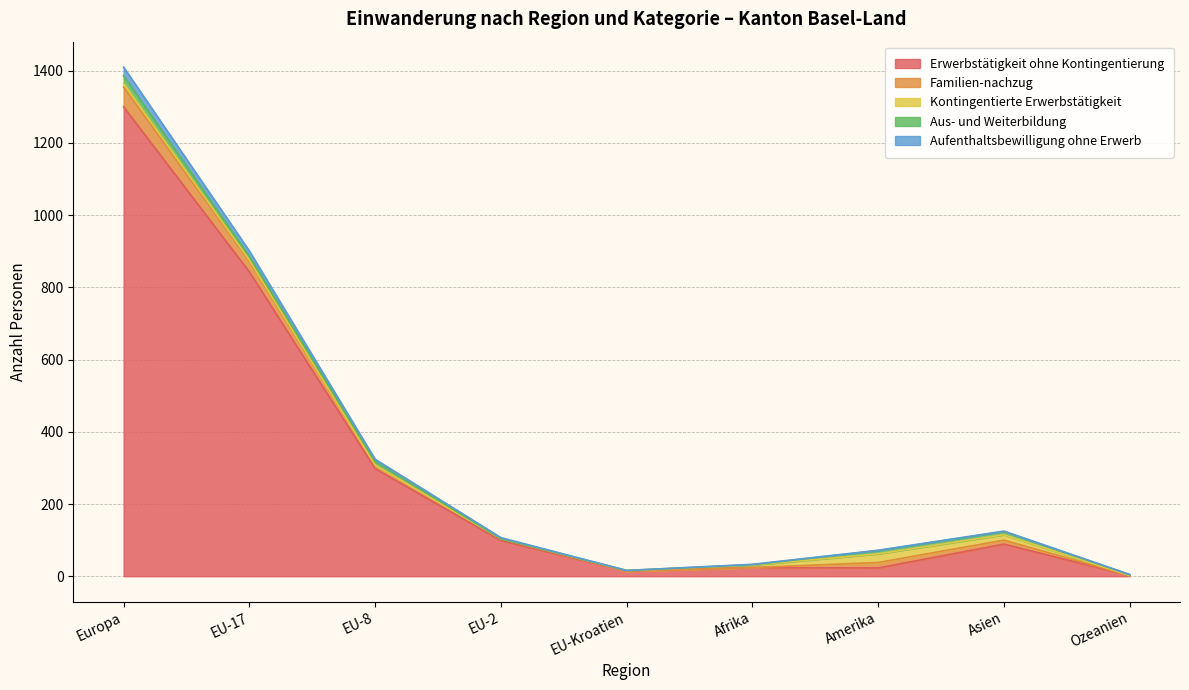

What is the total value across all series at EU-17?

901